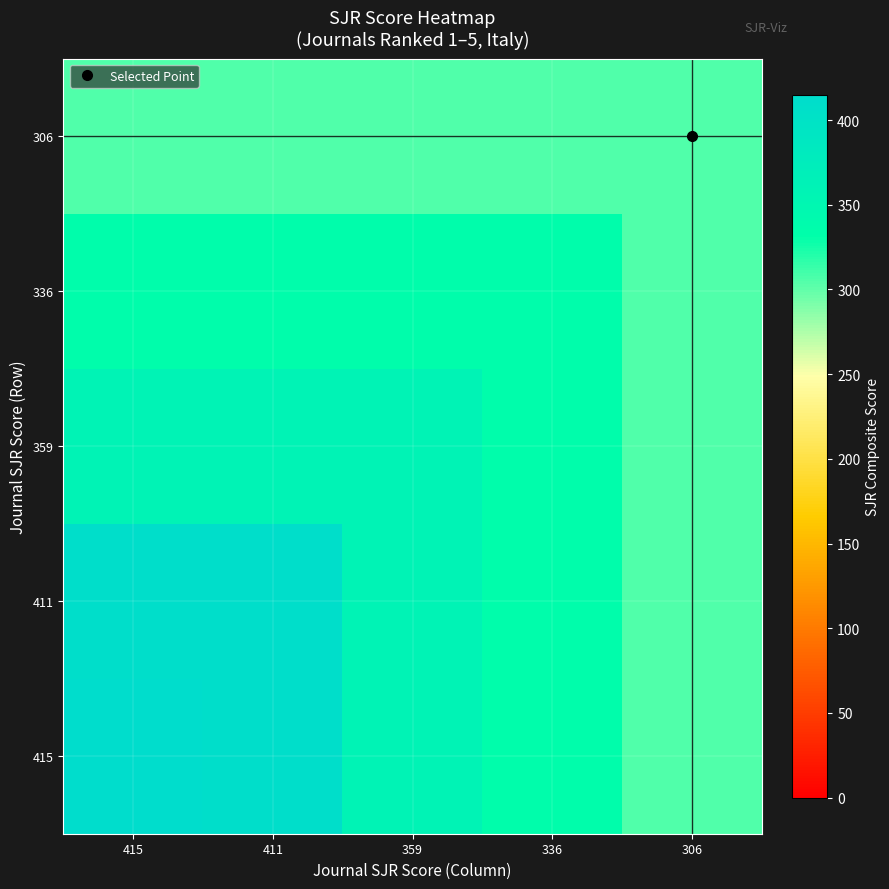

Count the number of data series in this chart.

5